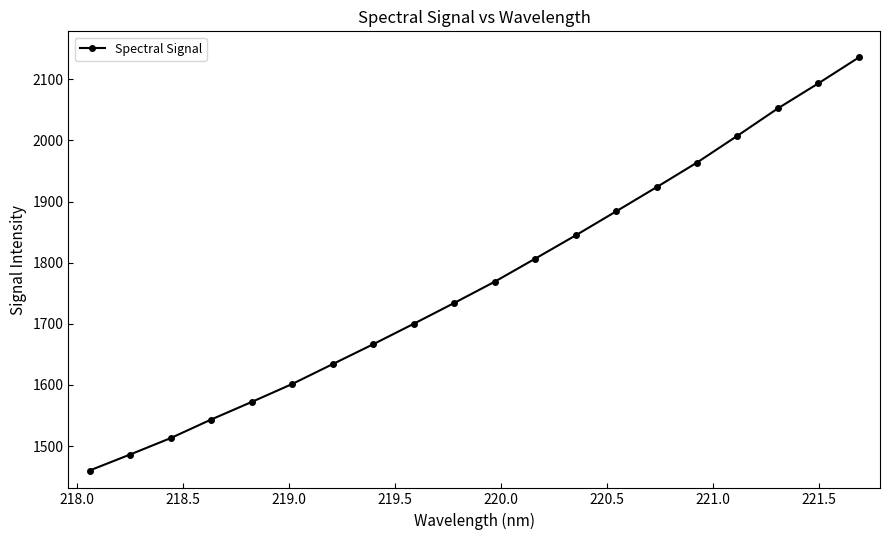

What is the sum of all values?

35390.8